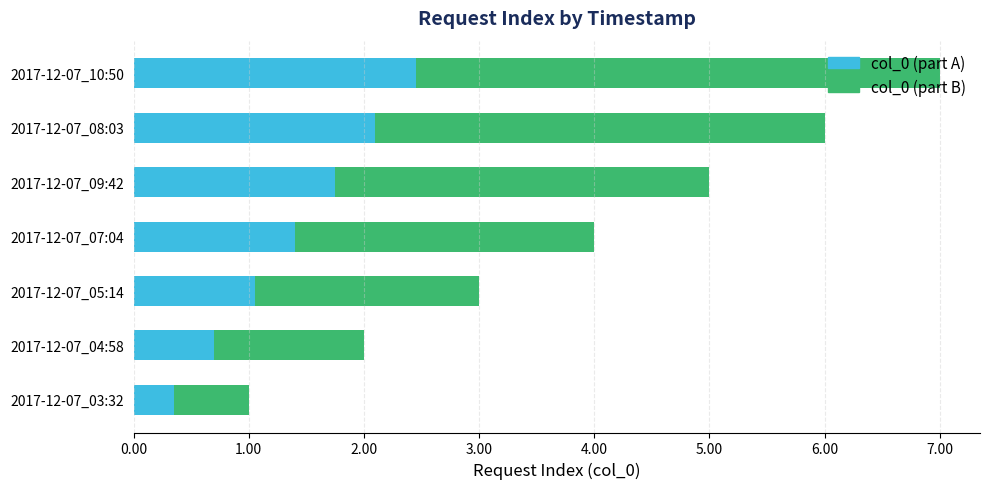

What is the total value across all series at 2017-12-07_08:03?

6.0